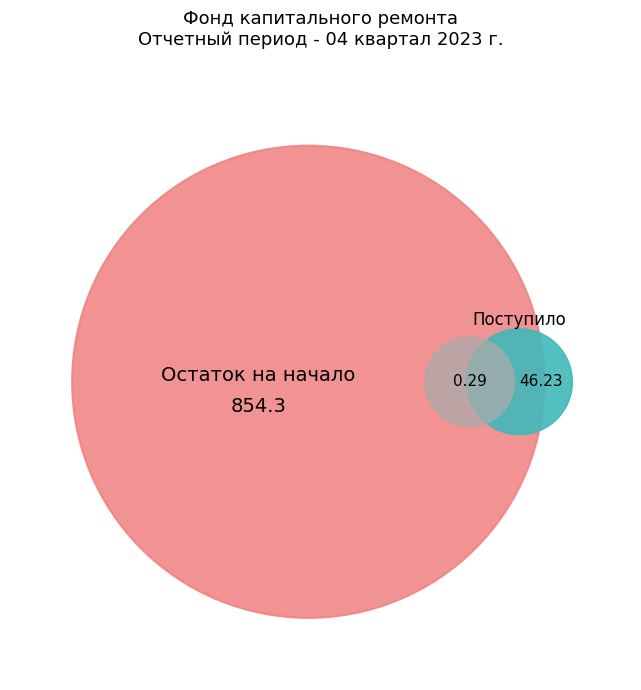

Count the number of slices in the pie.

3